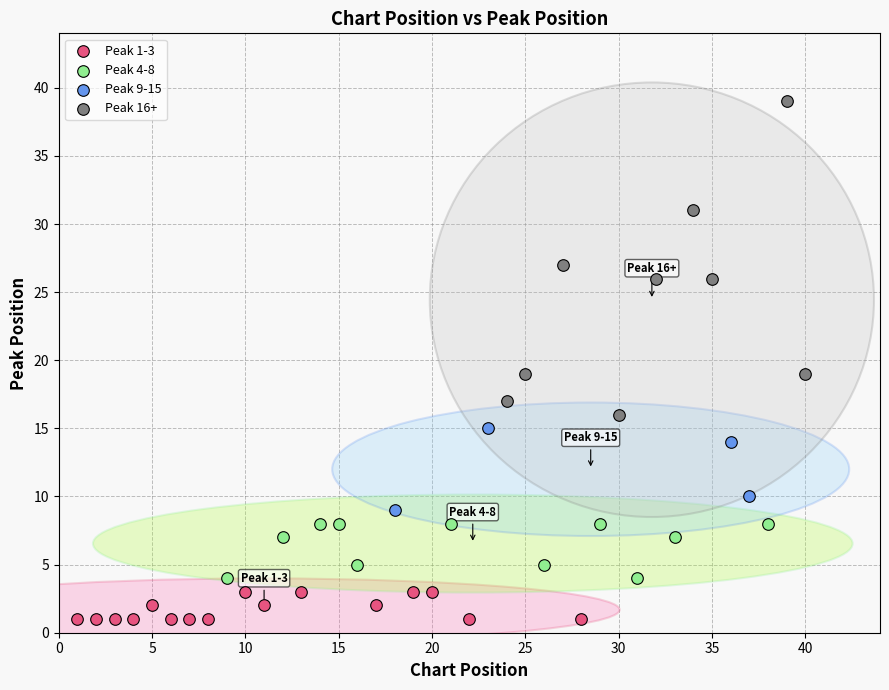

Which series reaches the maximum Y coordinate?

Peak 16+